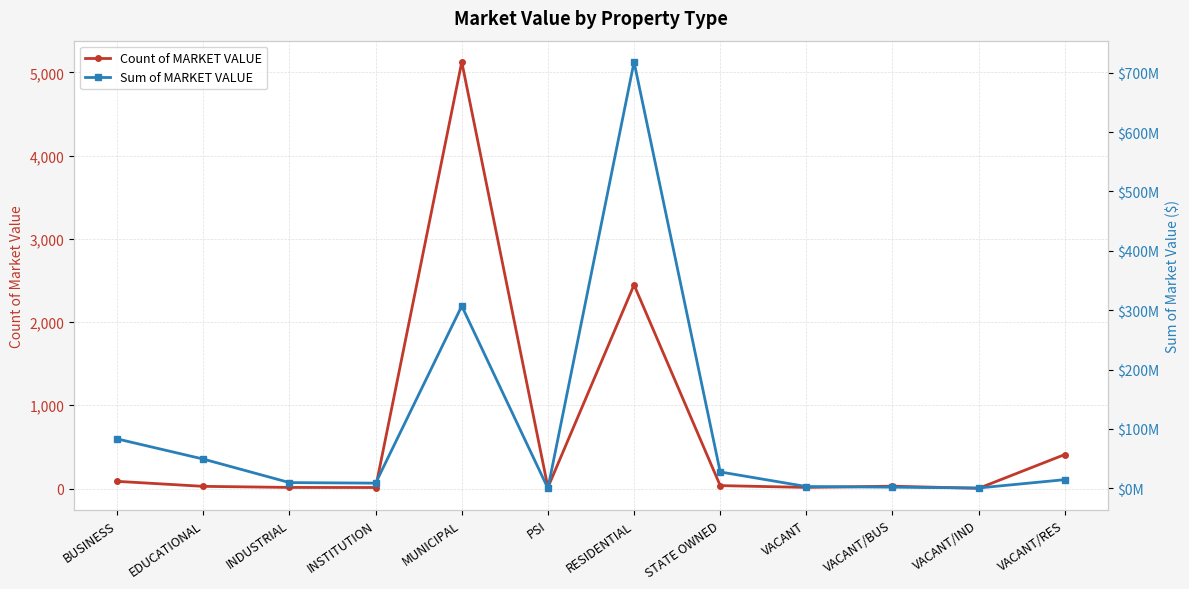

At which label is Count of MARKET VALUE closest to 2563?

RESIDENTIAL